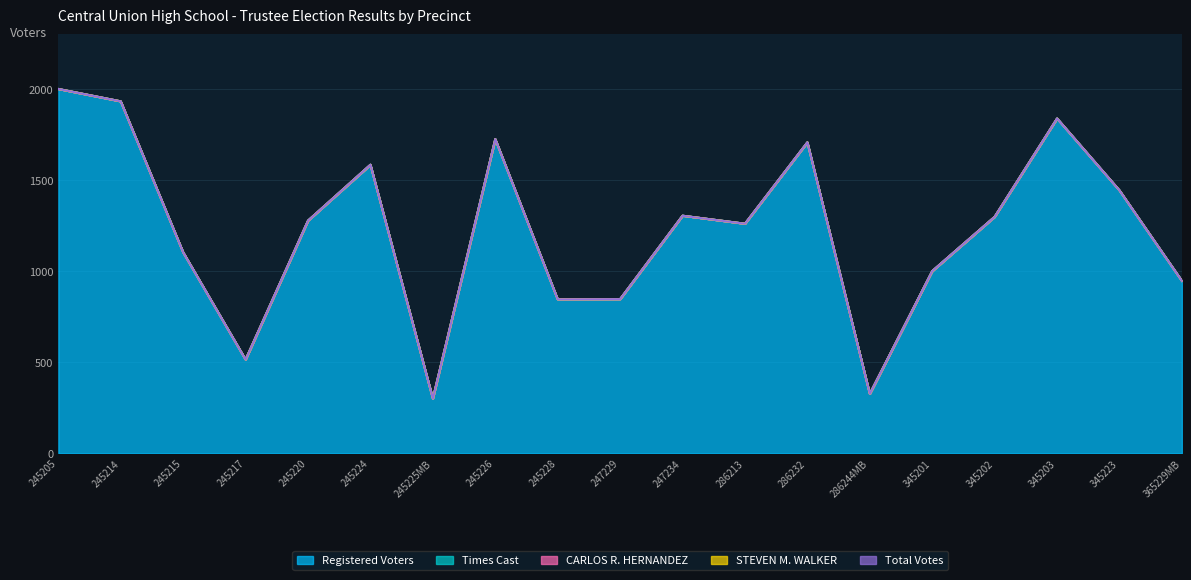

At which category is the sum across all series the highest?

245205